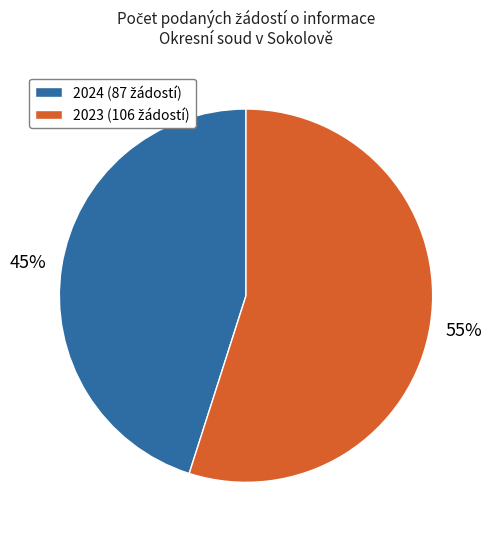

Does any single category account for the majority?

Yes